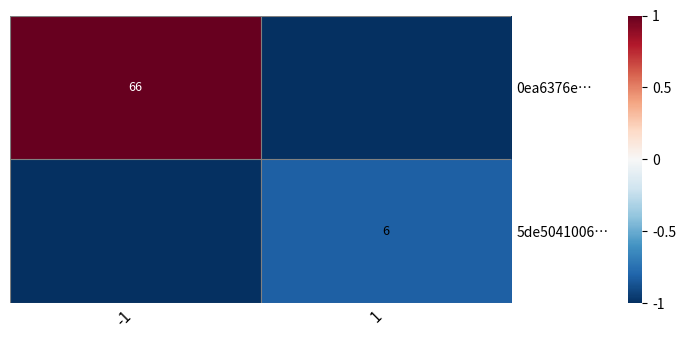

The value of 5de5041006… at 1 is 6. True or false?

True